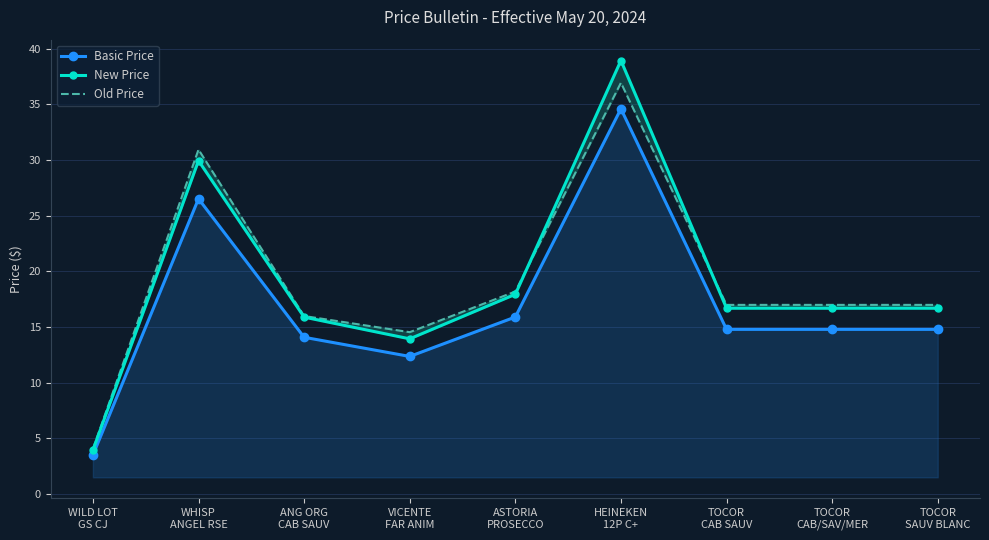

Where do New Price and Old Price first cross each other?

ASTORIA
PROSECCO and HEINEKEN
12P C+